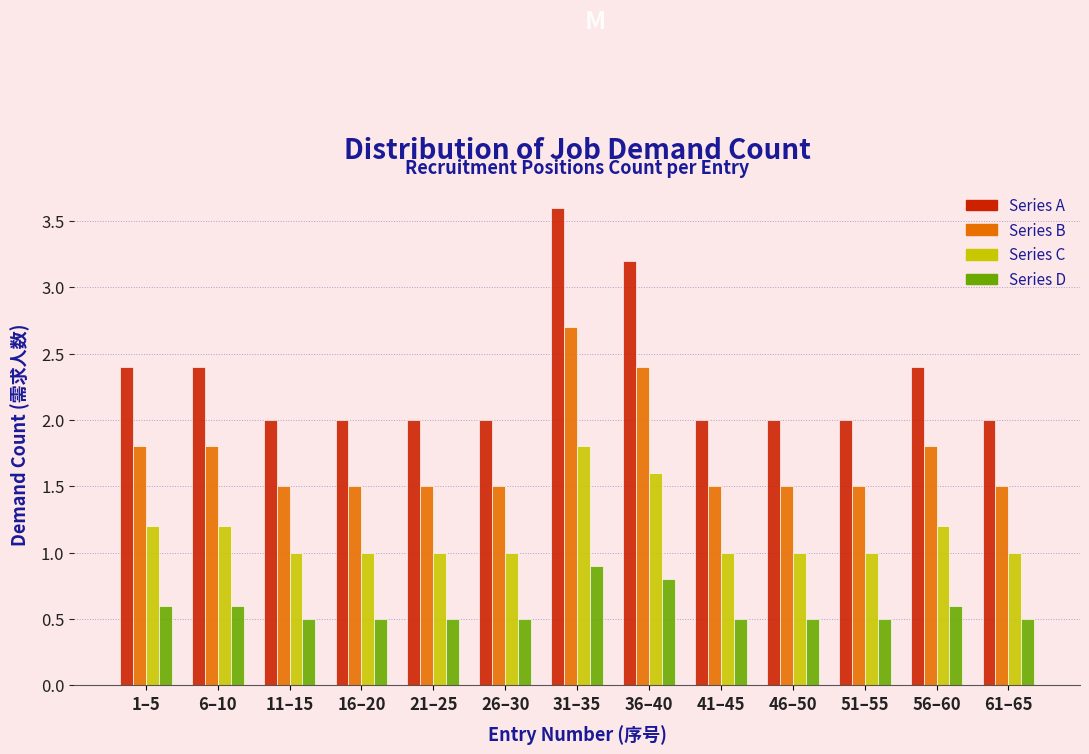

Rank the series at 51–55 from lowest to highest value.

Series D, Series C, Series B, Series A